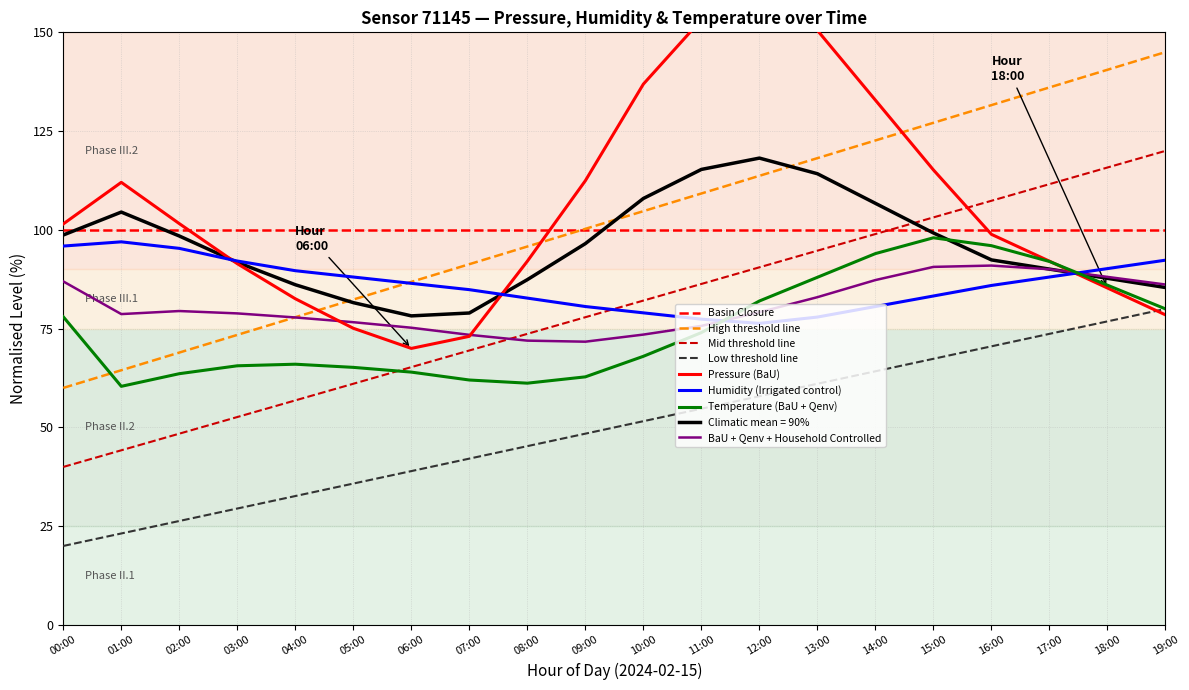

List the labels in order of Low threshold line value, largest first.

19:00, 18:00, 17:00, 16:00, 15:00, 14:00, 13:00, 12:00, 11:00, 10:00, 09:00, 08:00, 07:00, 06:00, 05:00, 04:00, 03:00, 02:00, 01:00, 00:00